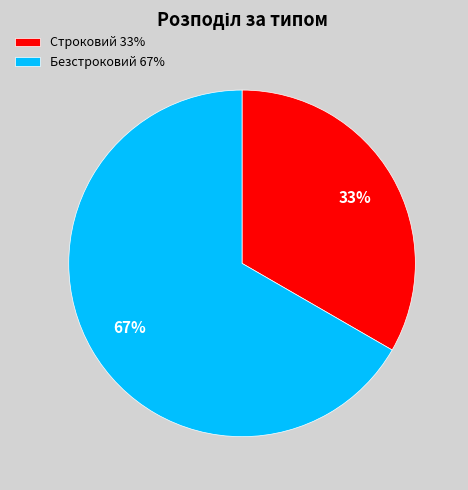

To the nearest percent, what percentage of the pie is Строковий?

33%